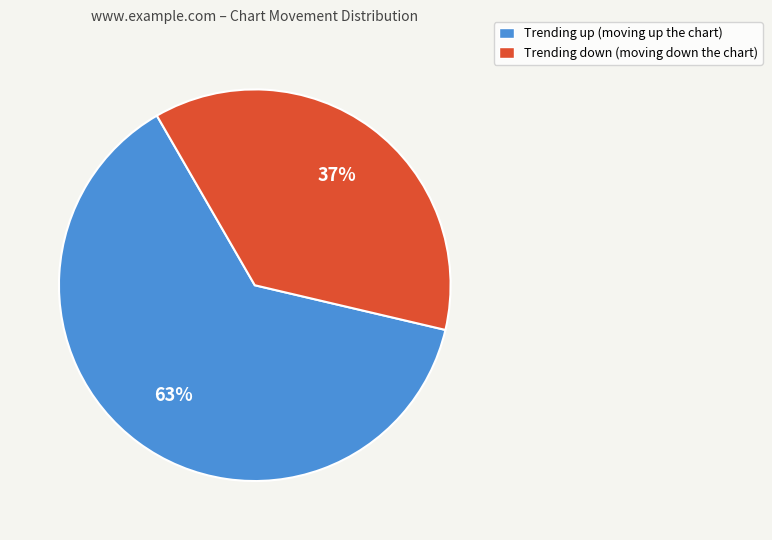

Is there any slice that represents more than half of the pie?

Yes